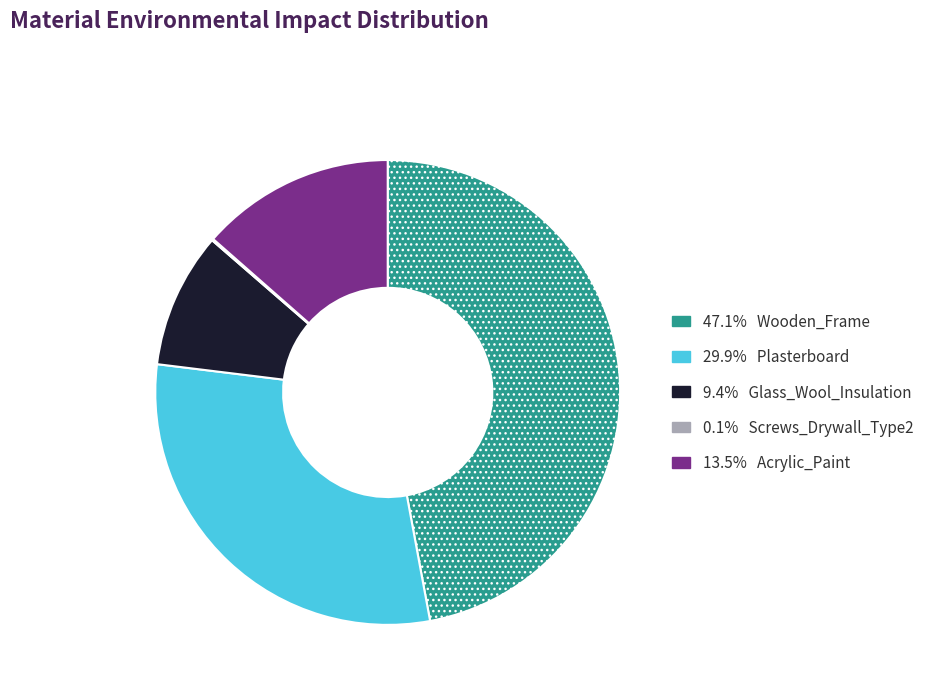

Is there a majority slice in this chart?

No